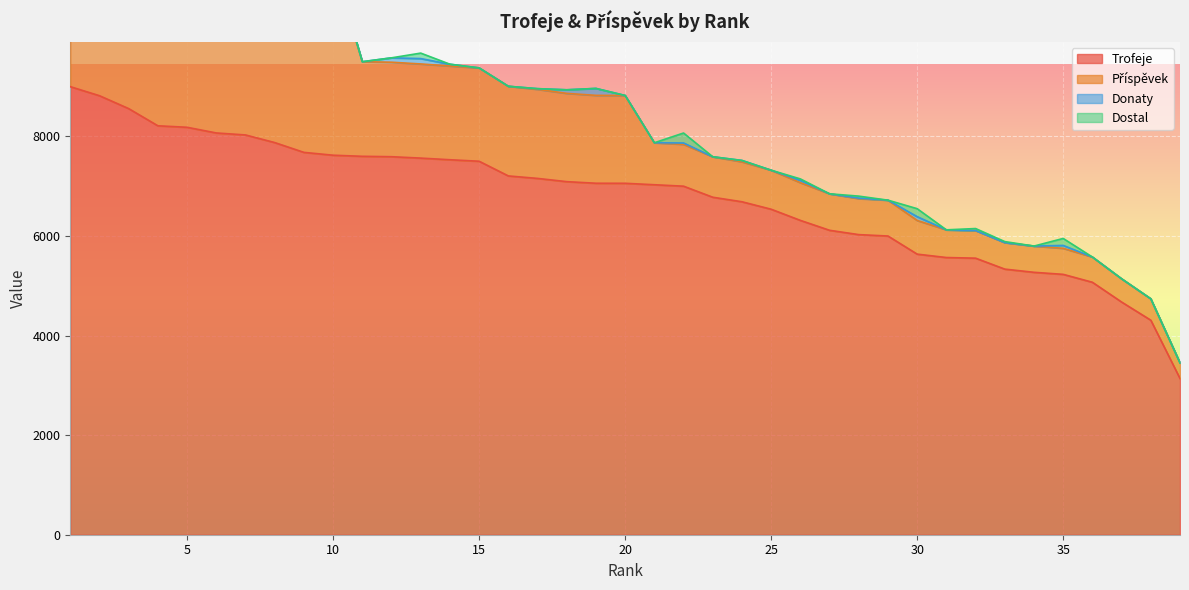

True or false: Dostal has more than 2 interior local peaks.

True